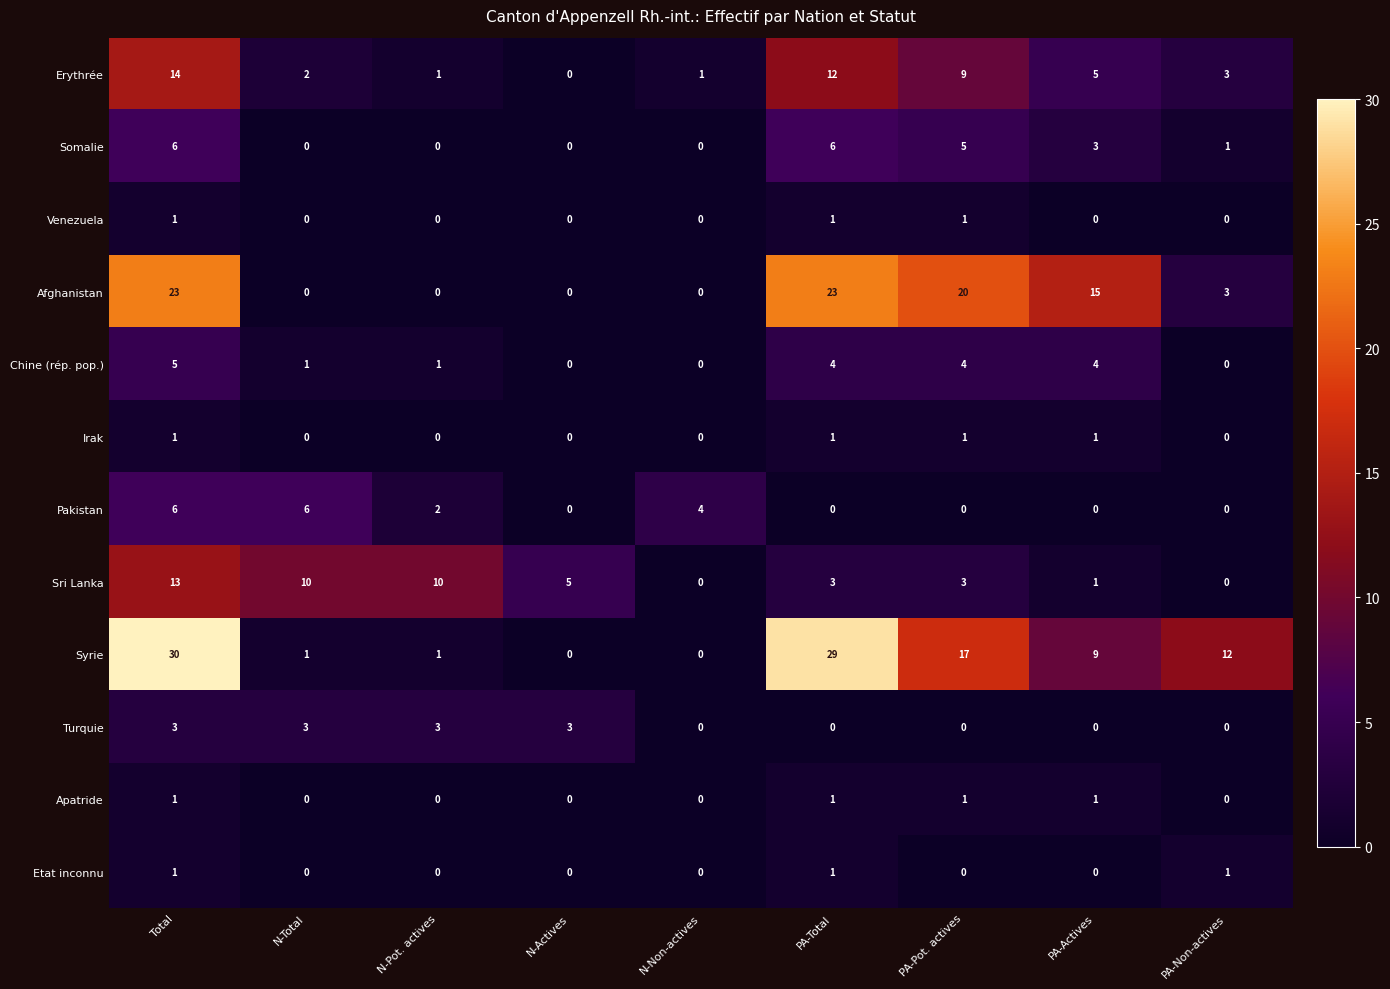

At how many categories does at least one series exceed 8?

7